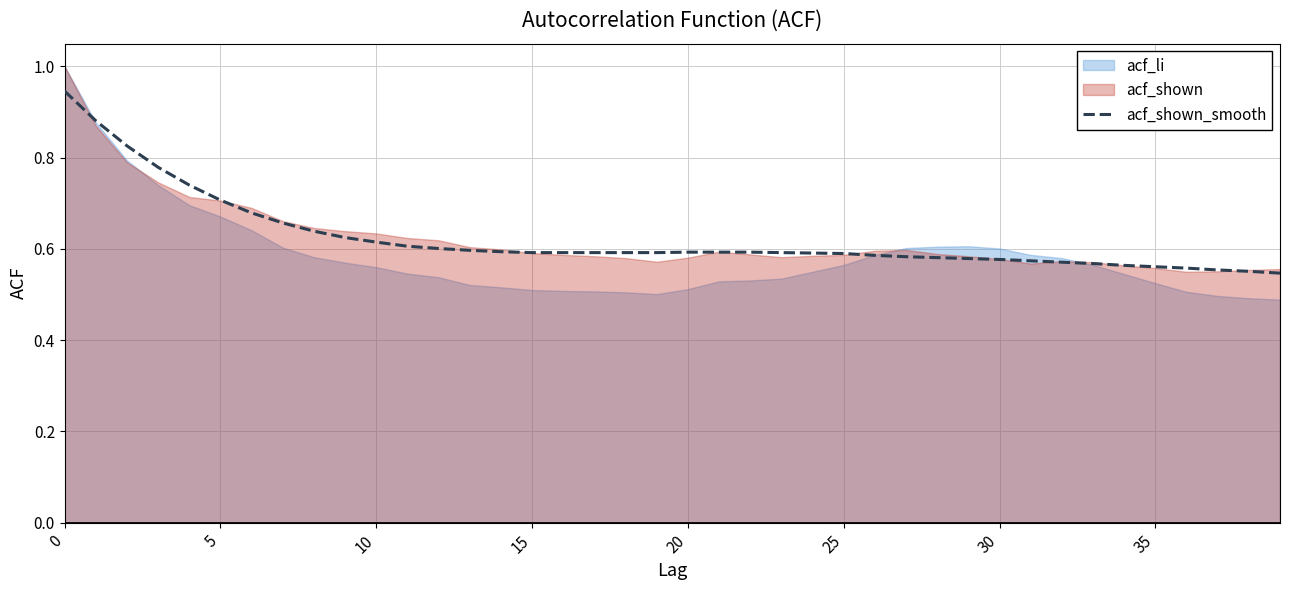

Where is the data nearest to the value 0?

39